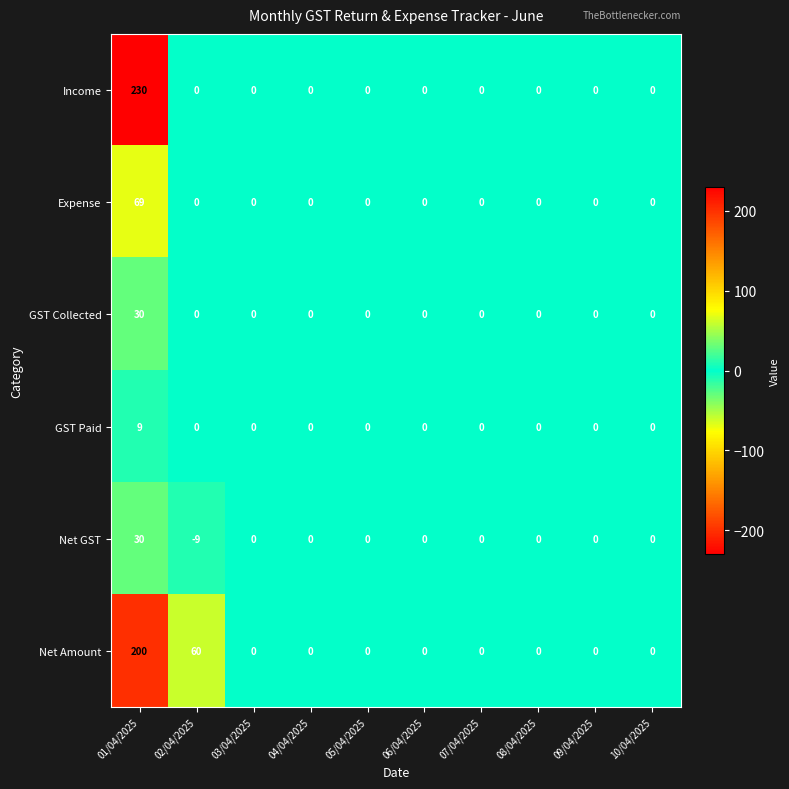

Which series has the largest range (max minus min)?

Income